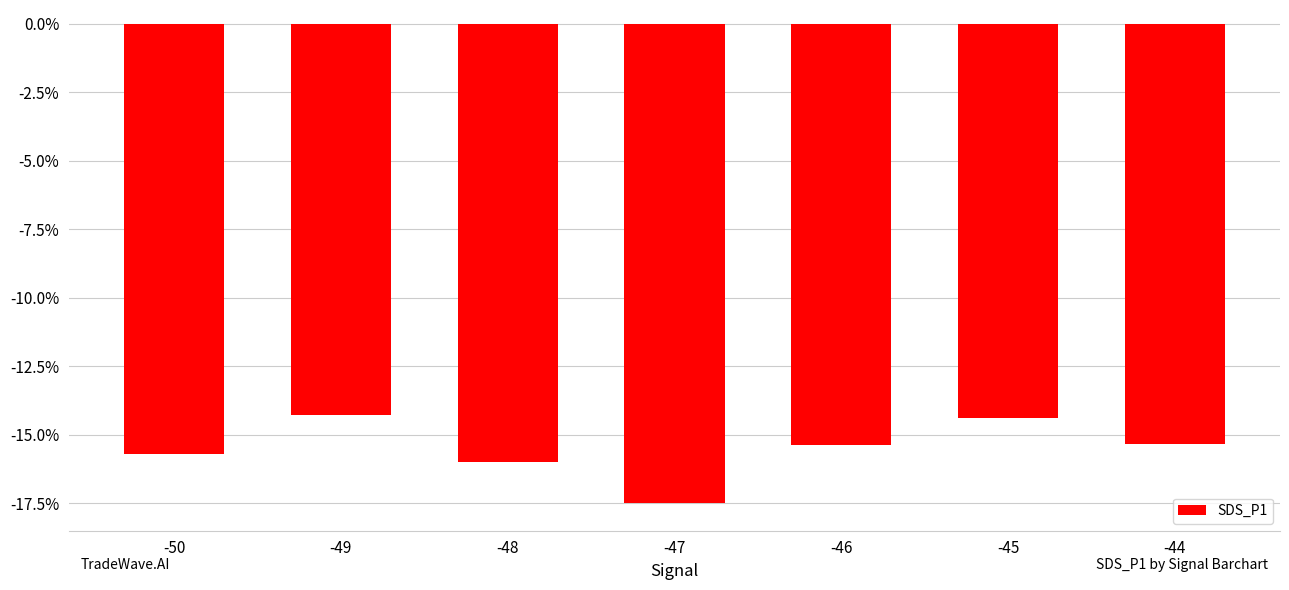

What is the value of the 5th bar from the left?

-15.4